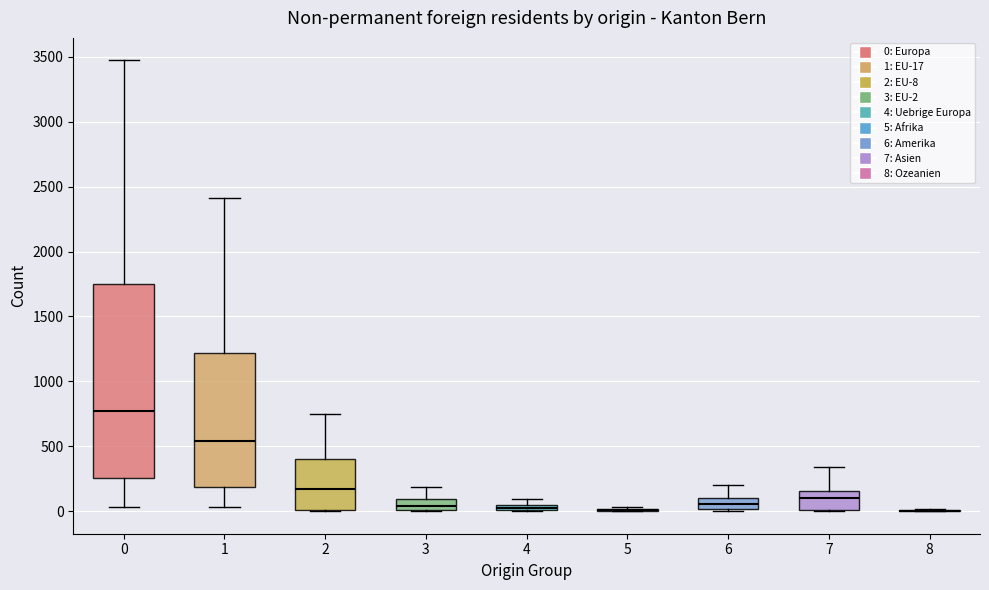

Where does the upper whisker of the box at x = 7 end on the y-axis? The values are not printed on the chart, so give them approximately, as read against the axis.

350